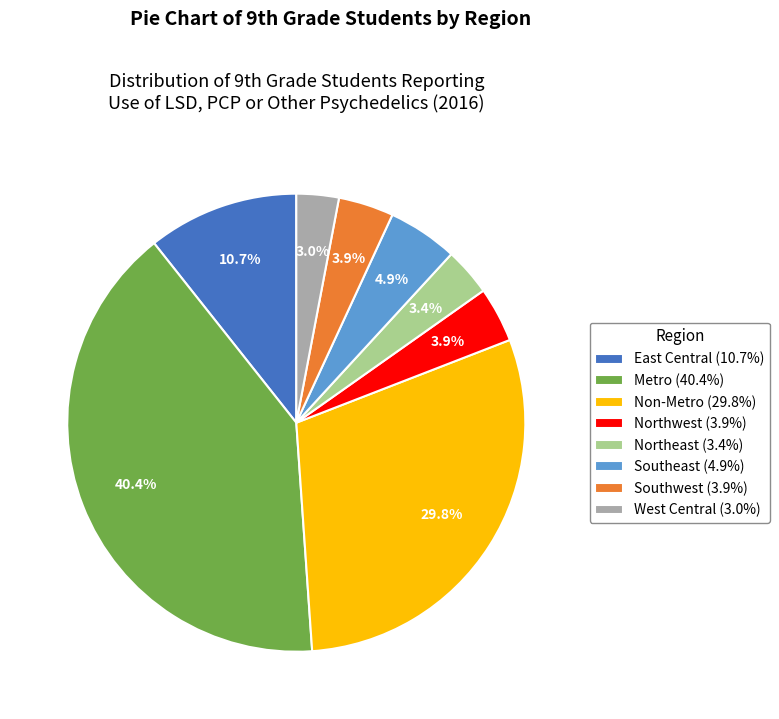

Does Northwest account for over 50% of the chart?

No